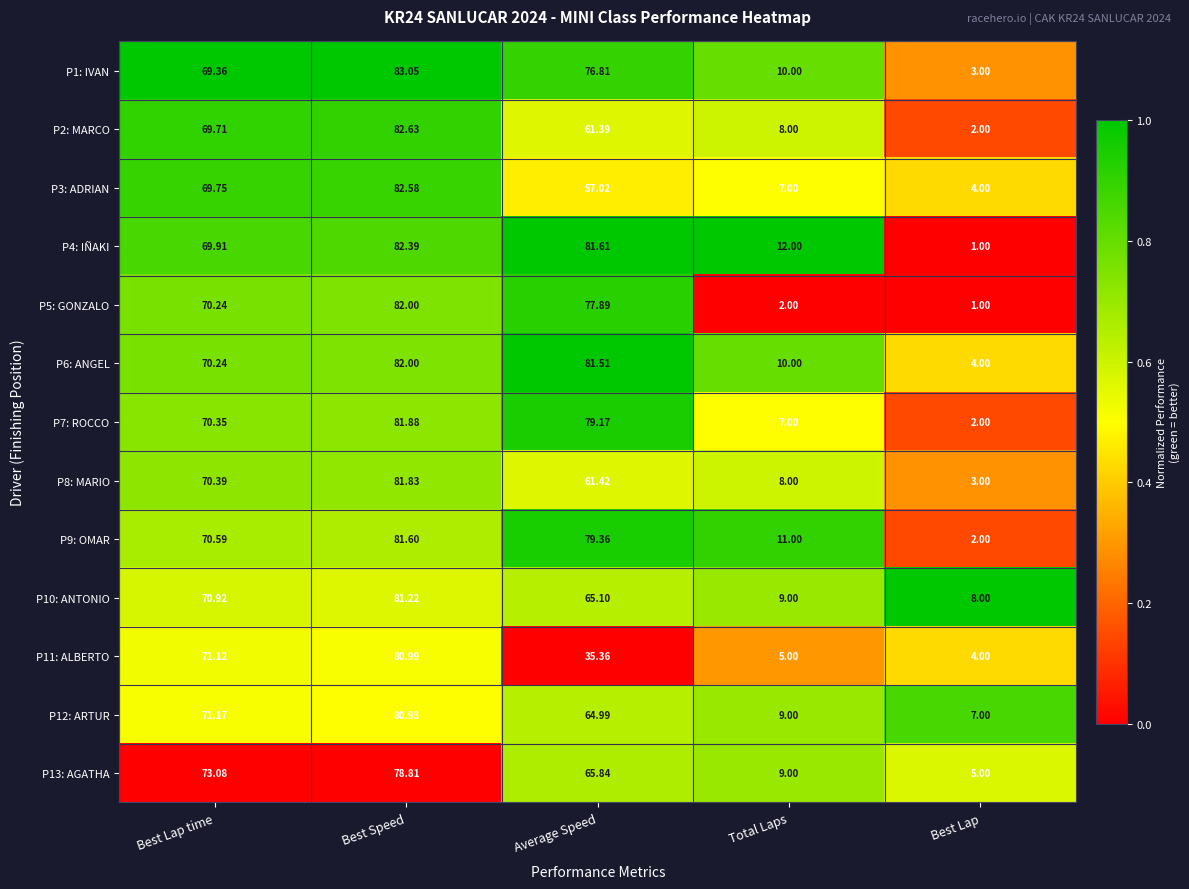

Which series changed the most between Average Speed and Total Laps?

P5: GONZALO